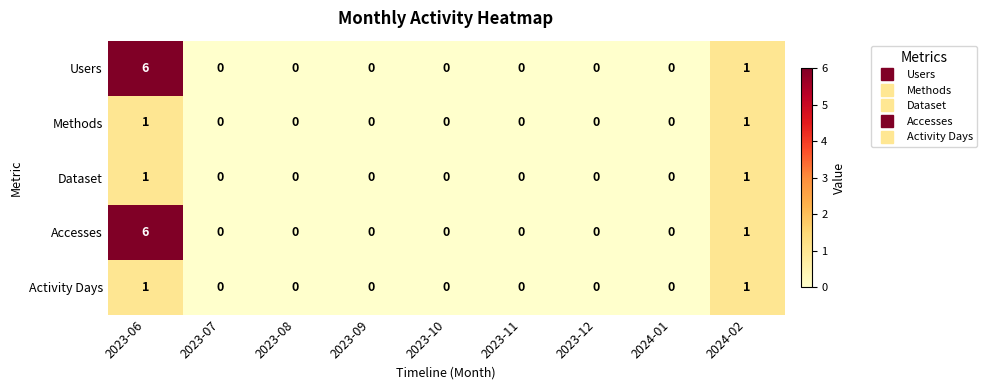

Is the value of Activity Days at 2024-01 greater than the value of Dataset at 2023-06?

No